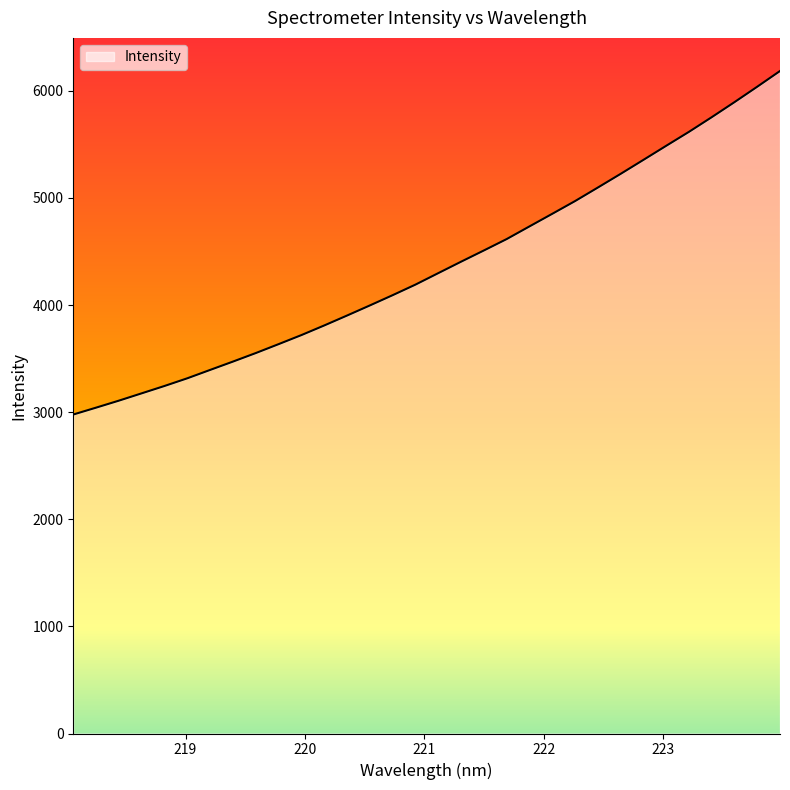

What is the smallest value displayed?

2978.3